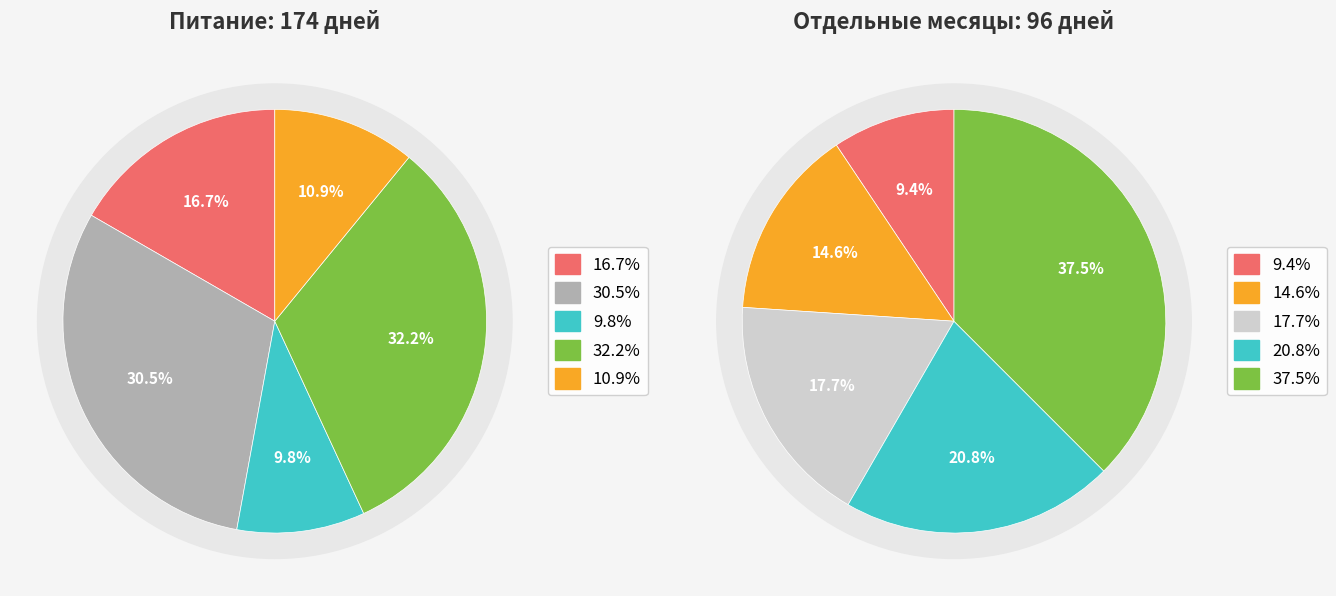

Count the number of slices in the pie.

10